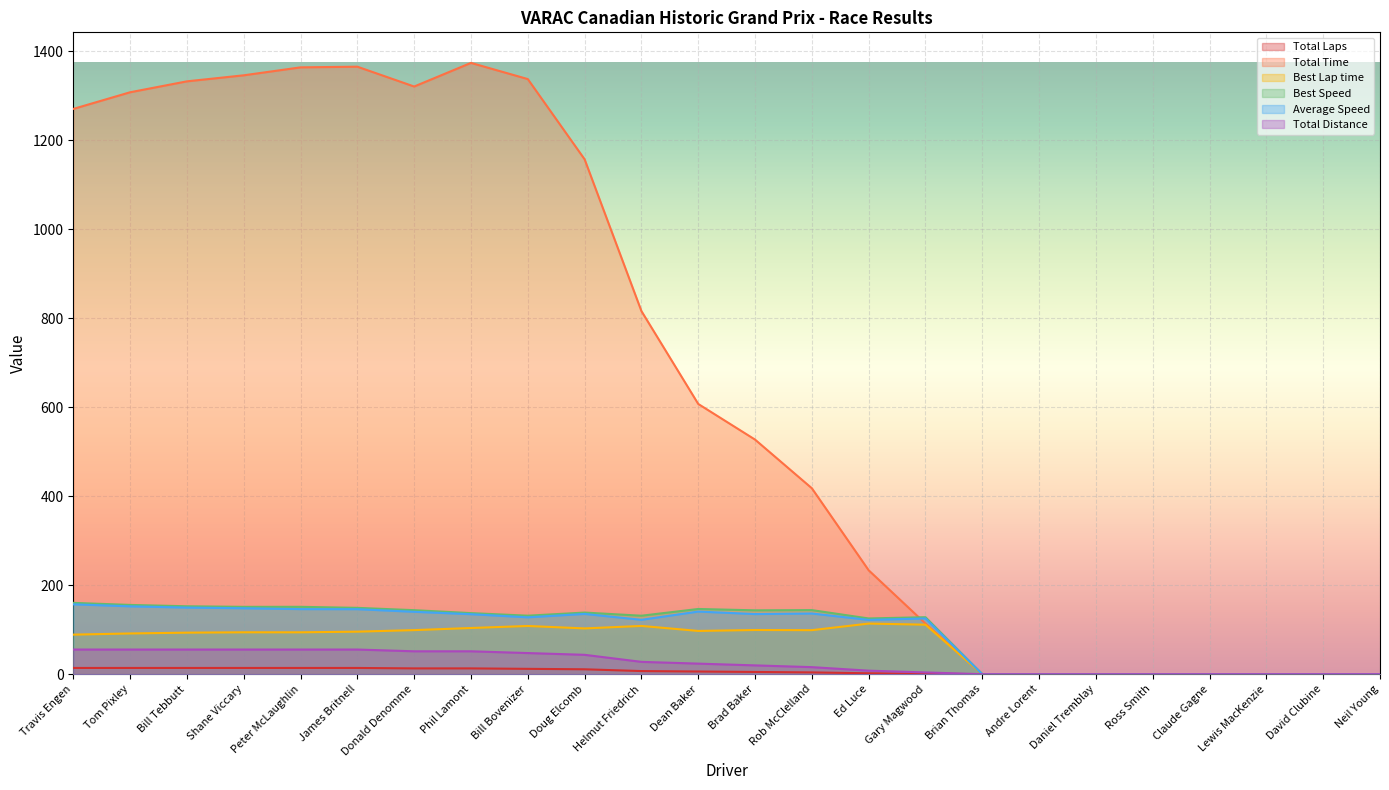

Does the chart display data point markers on the line(s)?

No